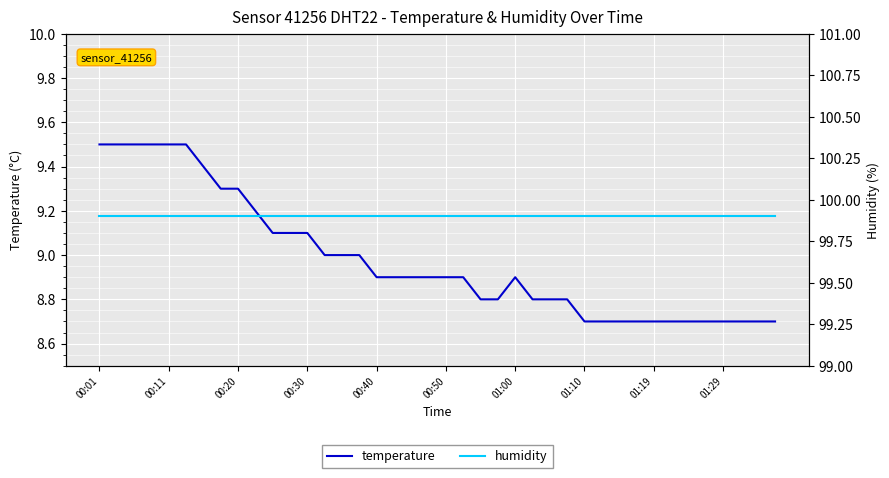

True or false: humidity and temperature intersect in this chart.

False